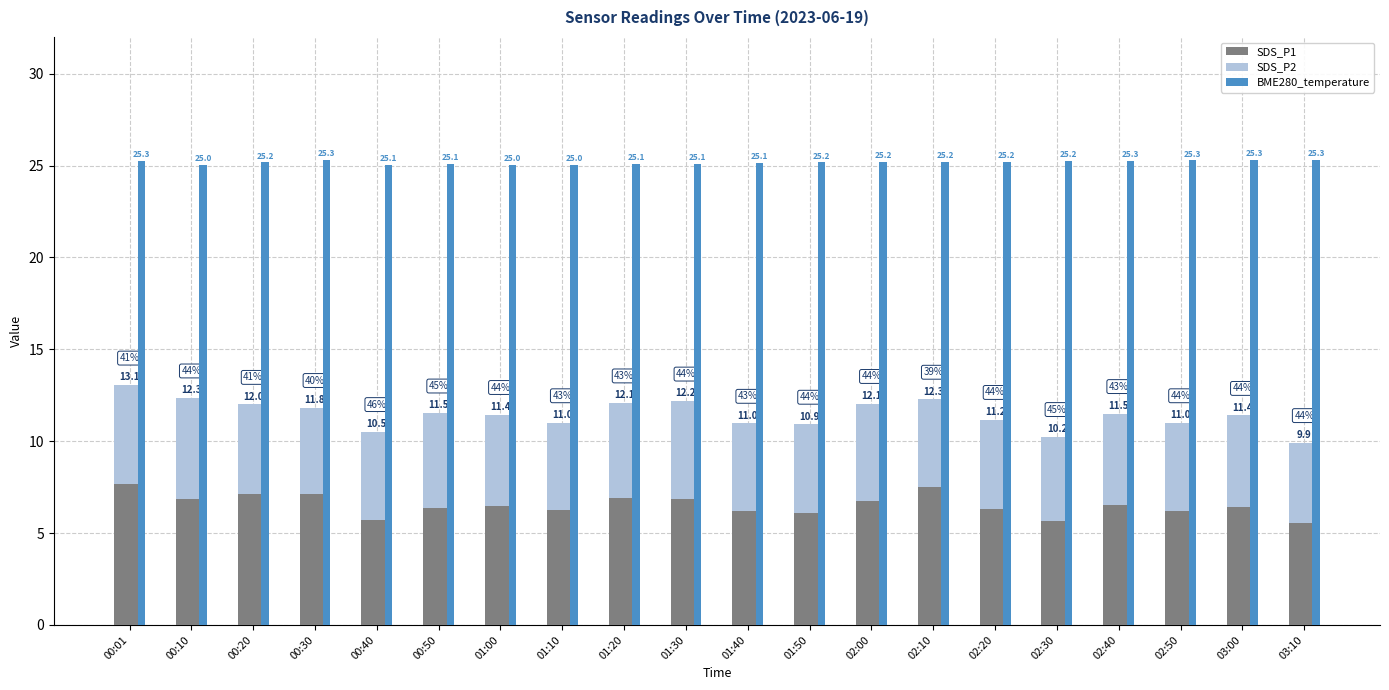

What position from the left is 02:00?

13